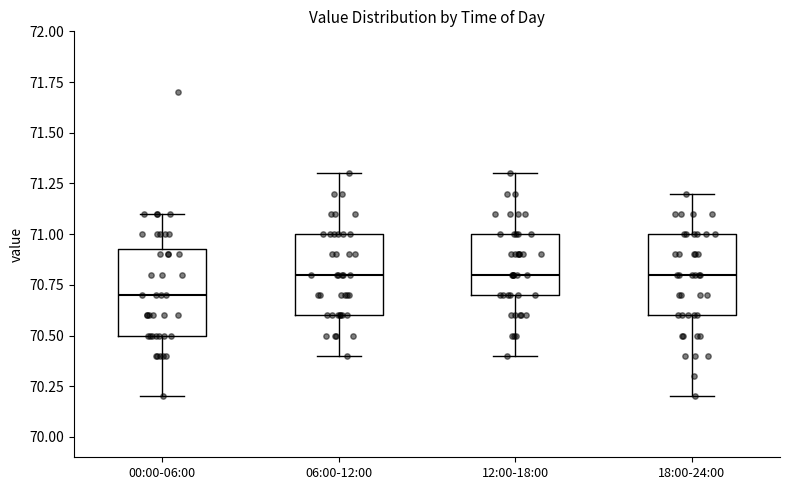

Which box's median line is the lowest?

00:00-06:00